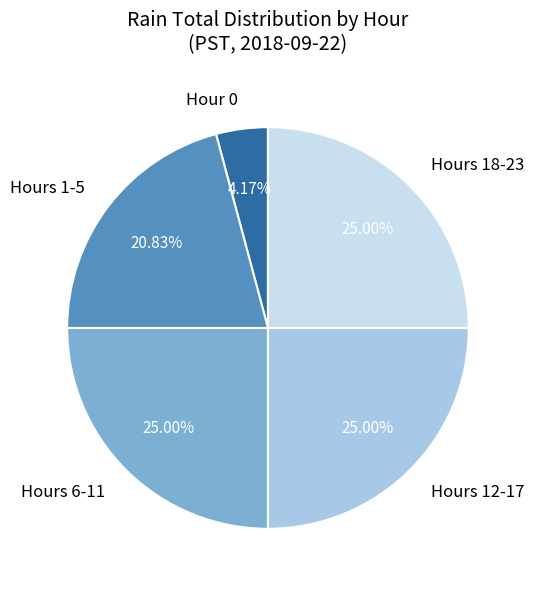

Which has a higher value, Hours 1-5 or Hours 12-17?

Hours 12-17